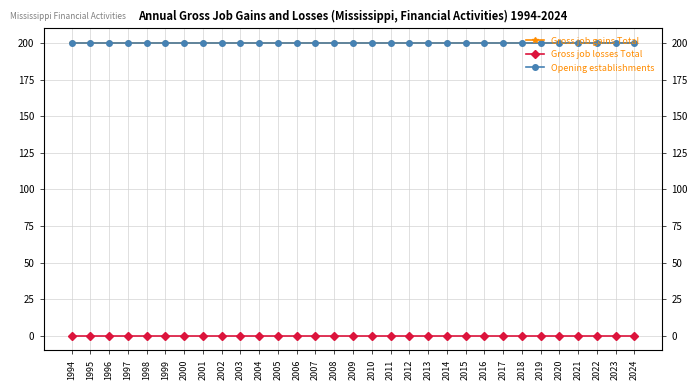

What is the approximate value of Gross job gains Total at 1998?

200